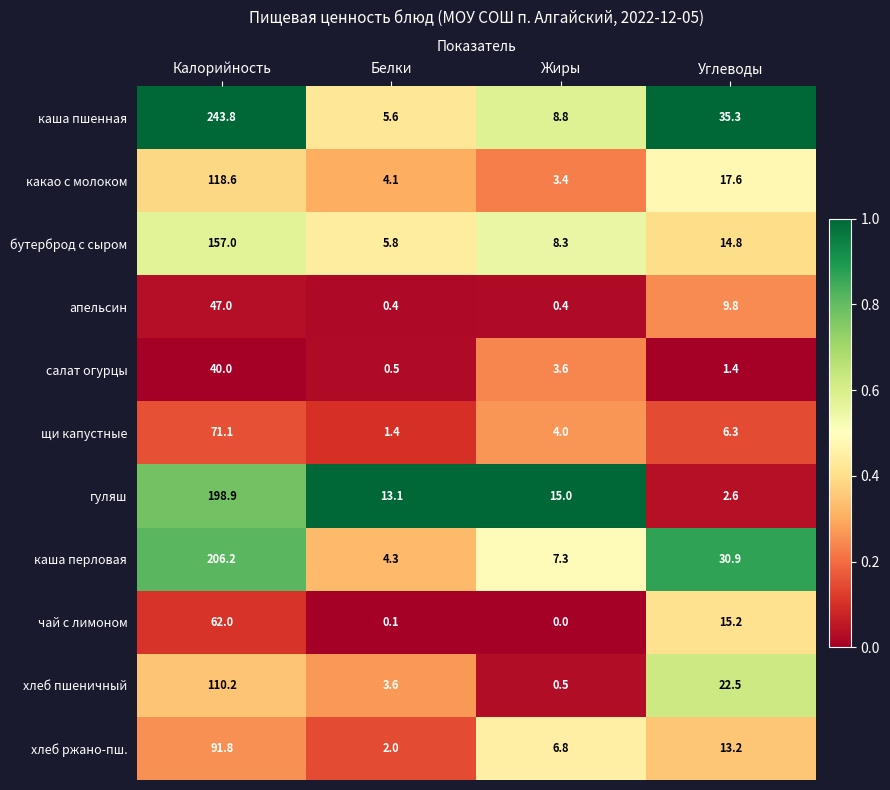

What is the spread (max minus min) of values at Белки?

13.0